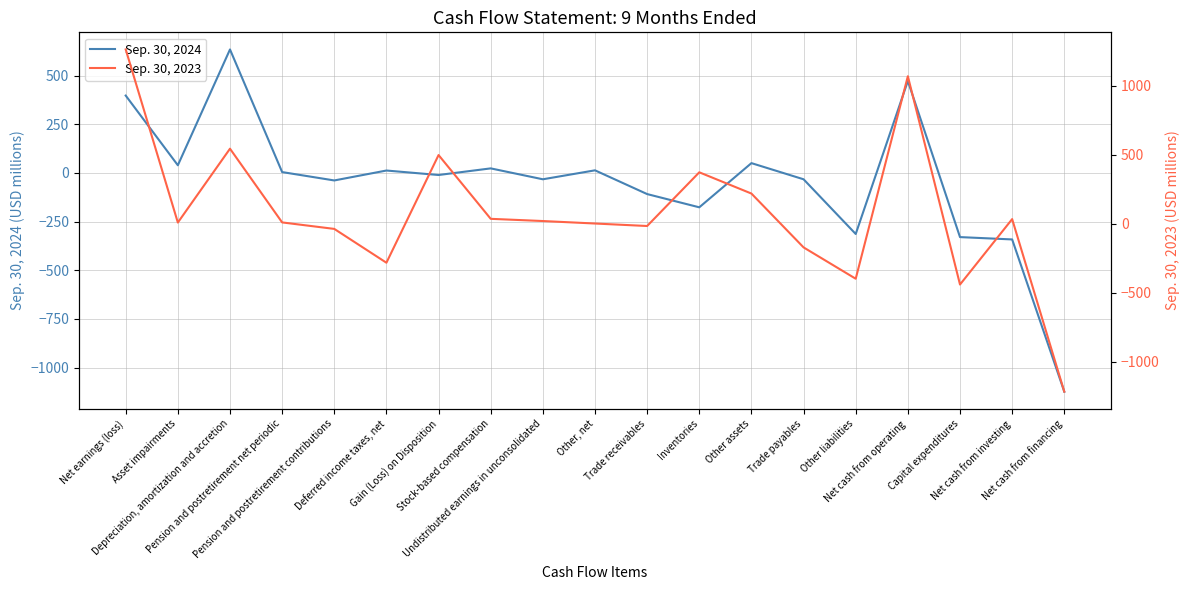

What is the approximate value of Sep. 30, 2024 at Other assets?

50